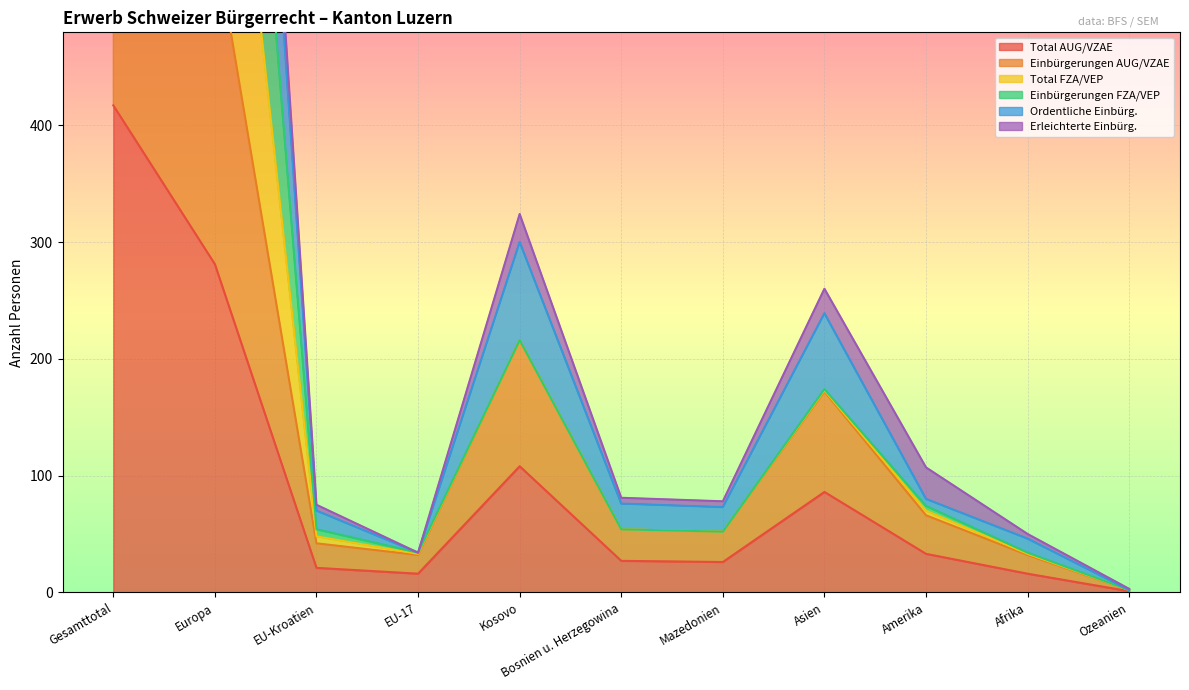

What is the label of the 11th point from the left?

Ozeanien